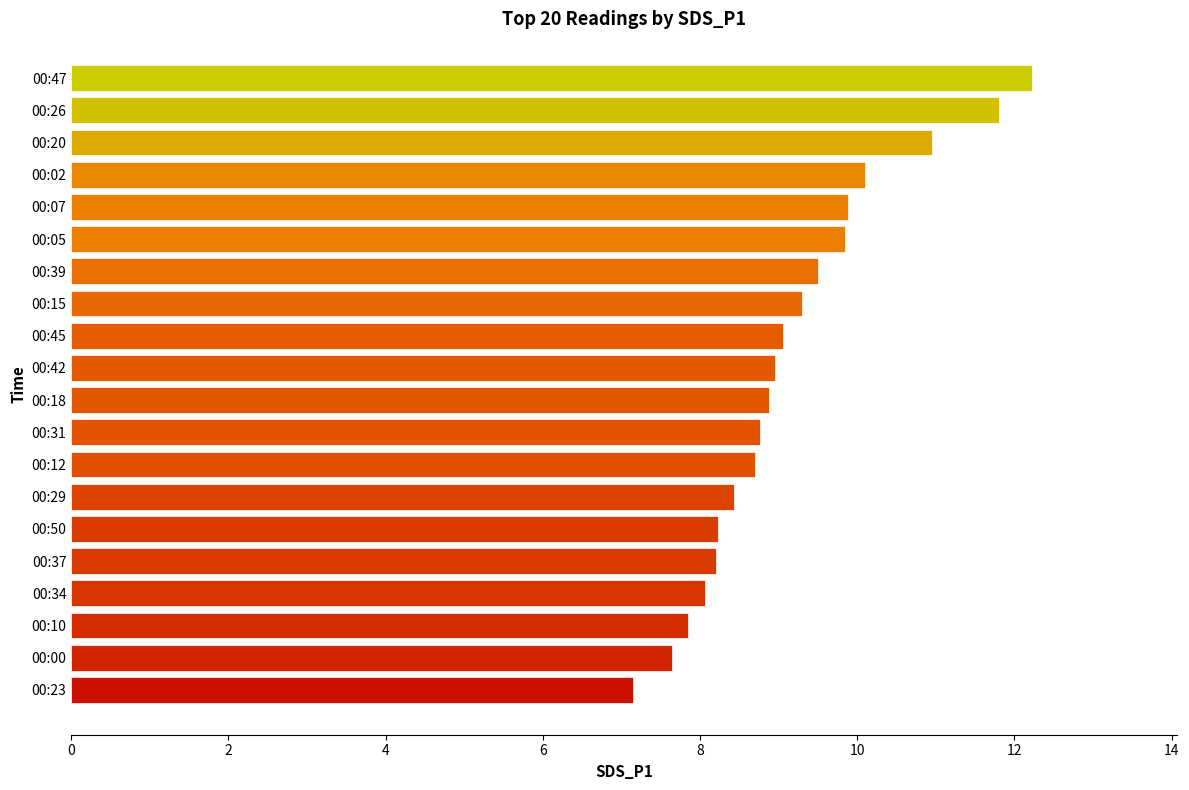

What is the difference between the maximum and minimum values?

5.1